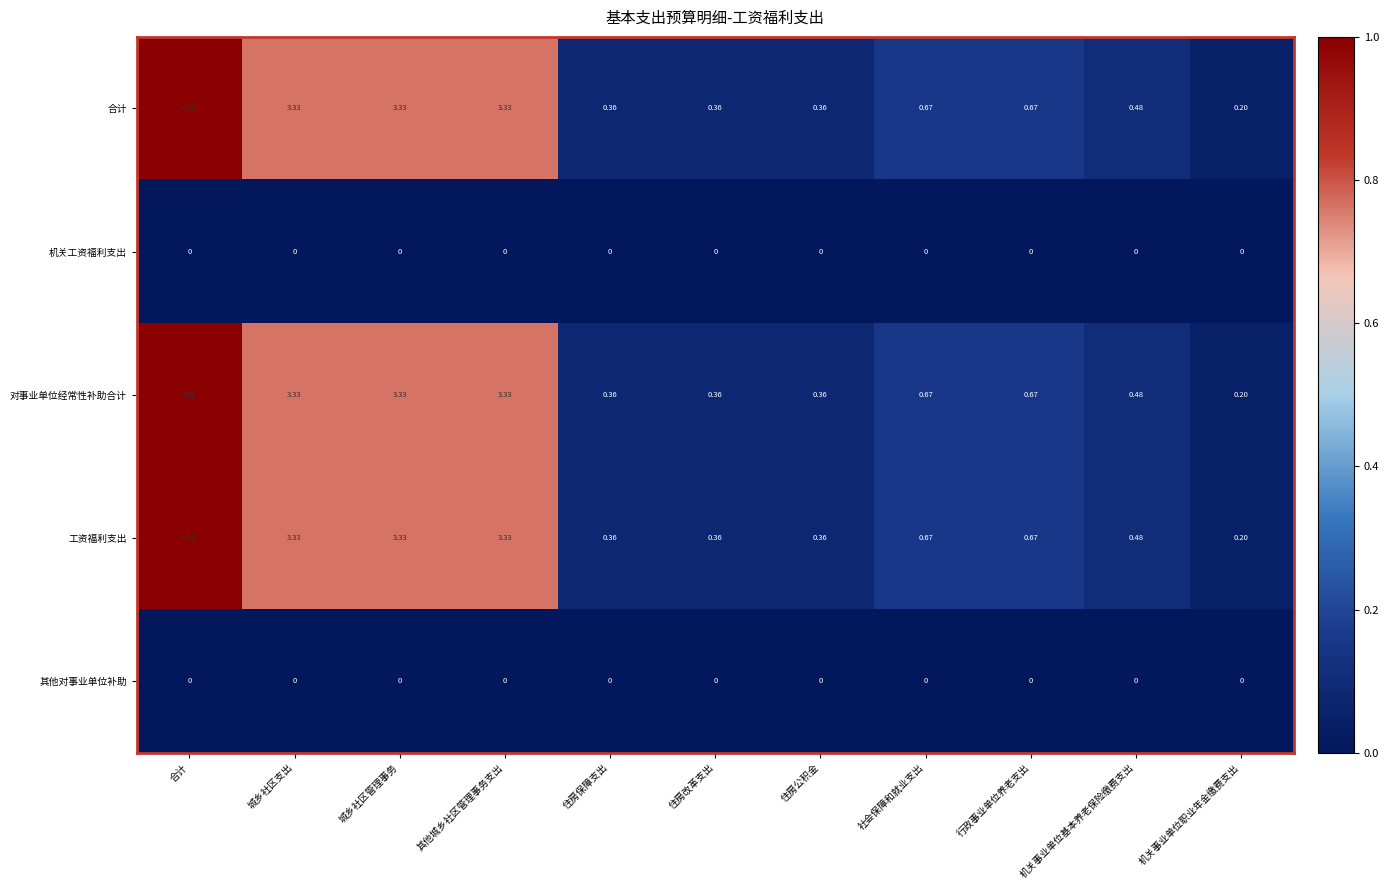

Is the value of 合计 at 行政事业单位养老支出 greater than the value of 工资福利支出 at 住房保障支出?

Yes